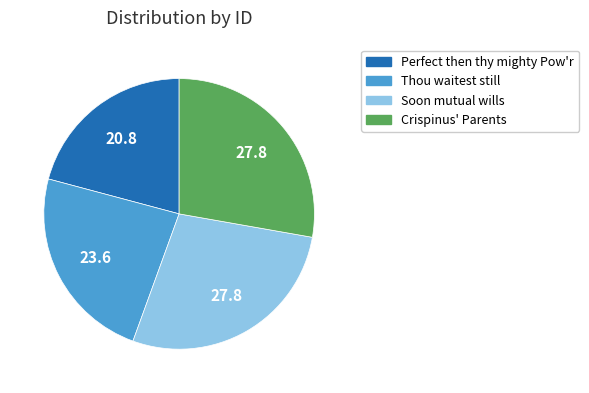

Which slice is the smallest?

Perfect then thy mighty Pow'r